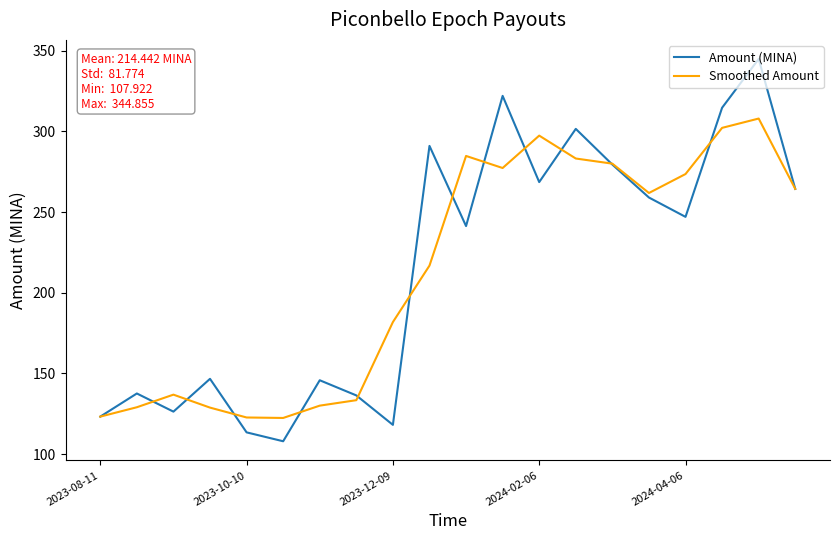

True or false: Amount (MINA) has more than 0 interior local peaks.

True